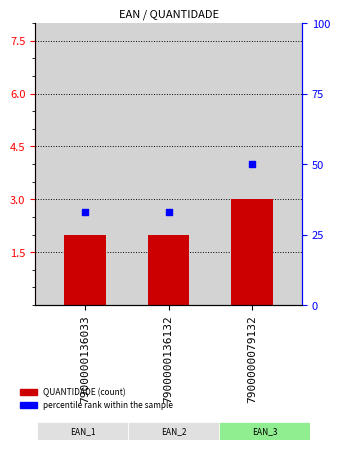

Which series reaches the minimum Y coordinate?

QUANTIDADE